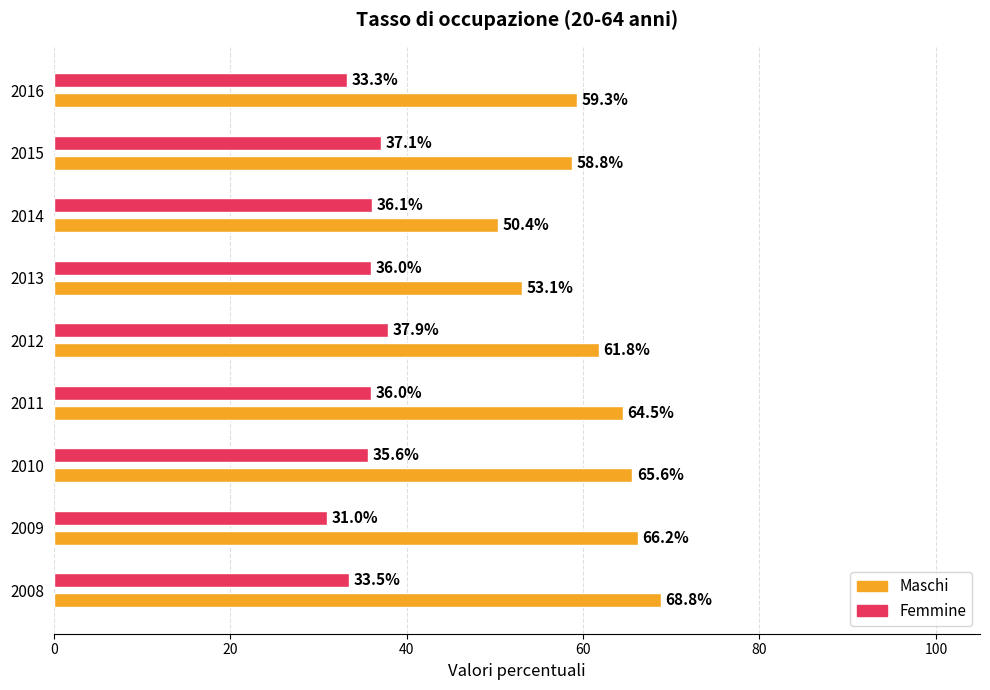

How many data points in Femmine are less than 36?

4